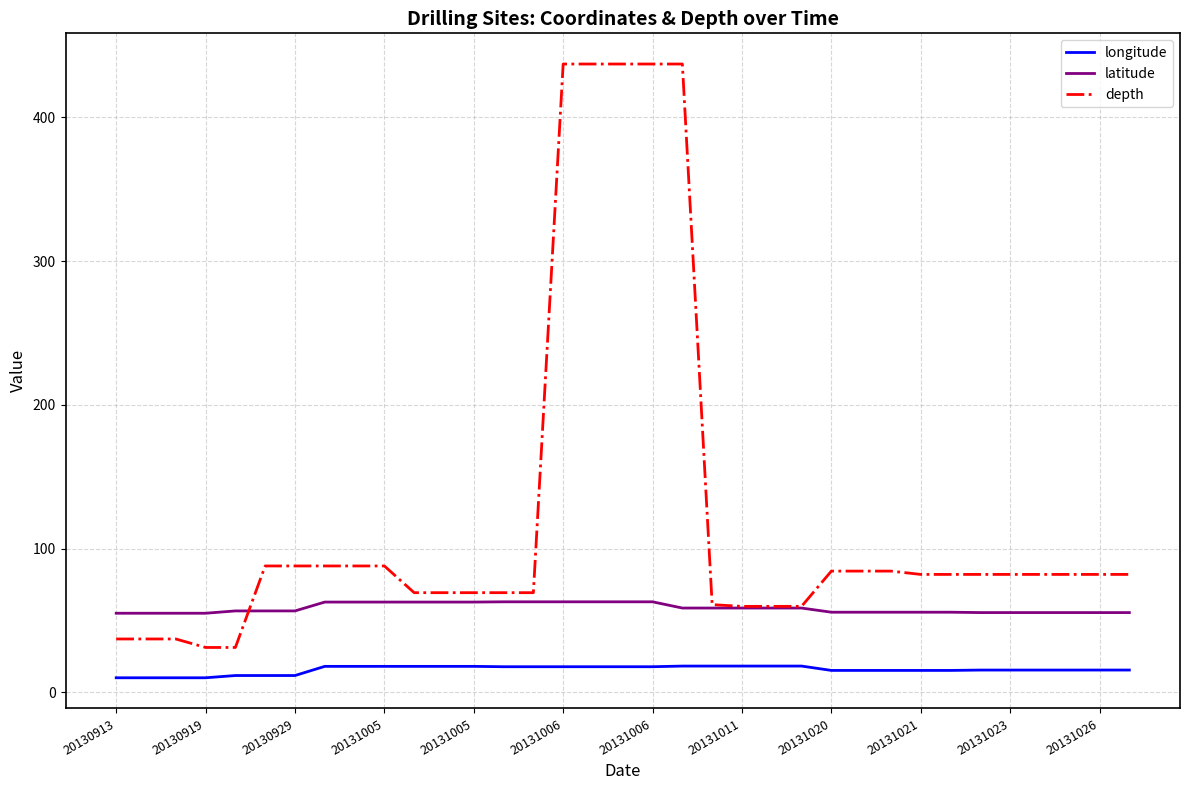

What is the sum of all depth values?

4294.8